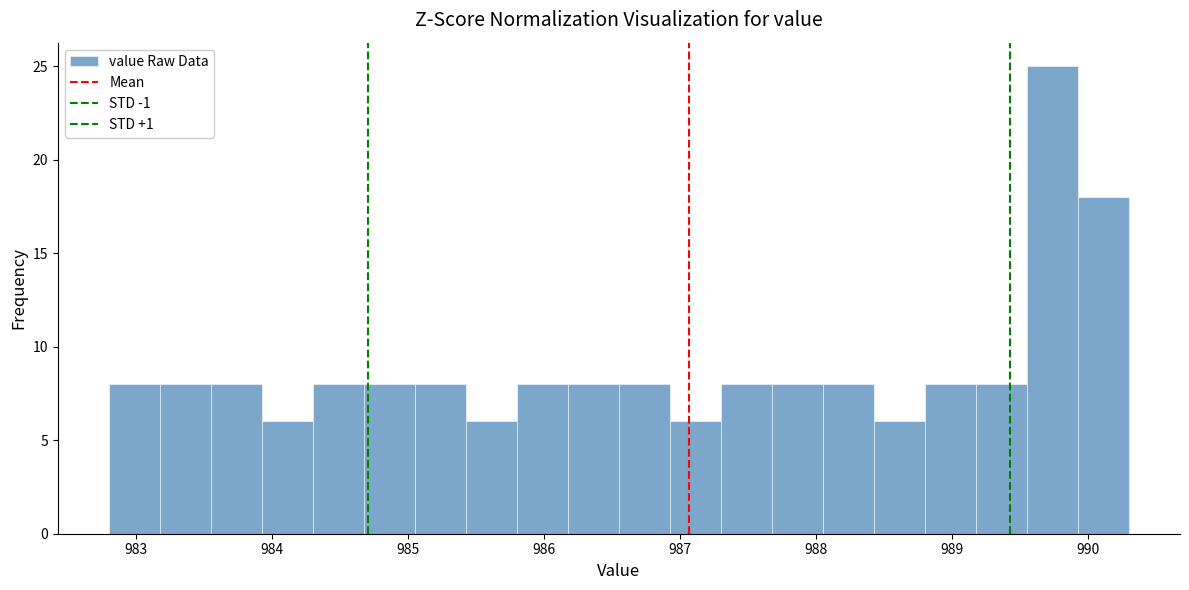

Read against the x-axis, roughly where is the centre of the tallest bar?

989.7